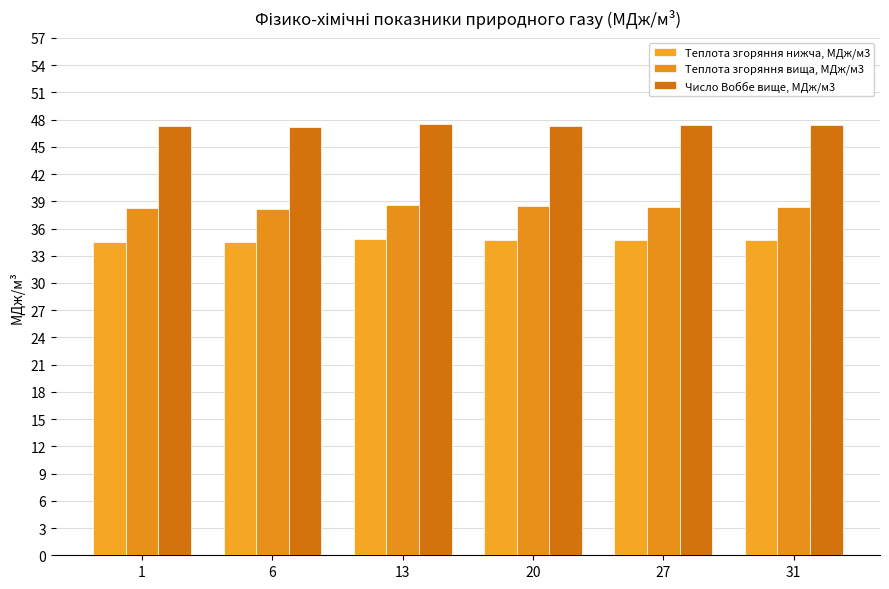

Which has a higher value, 27 or 13?

13